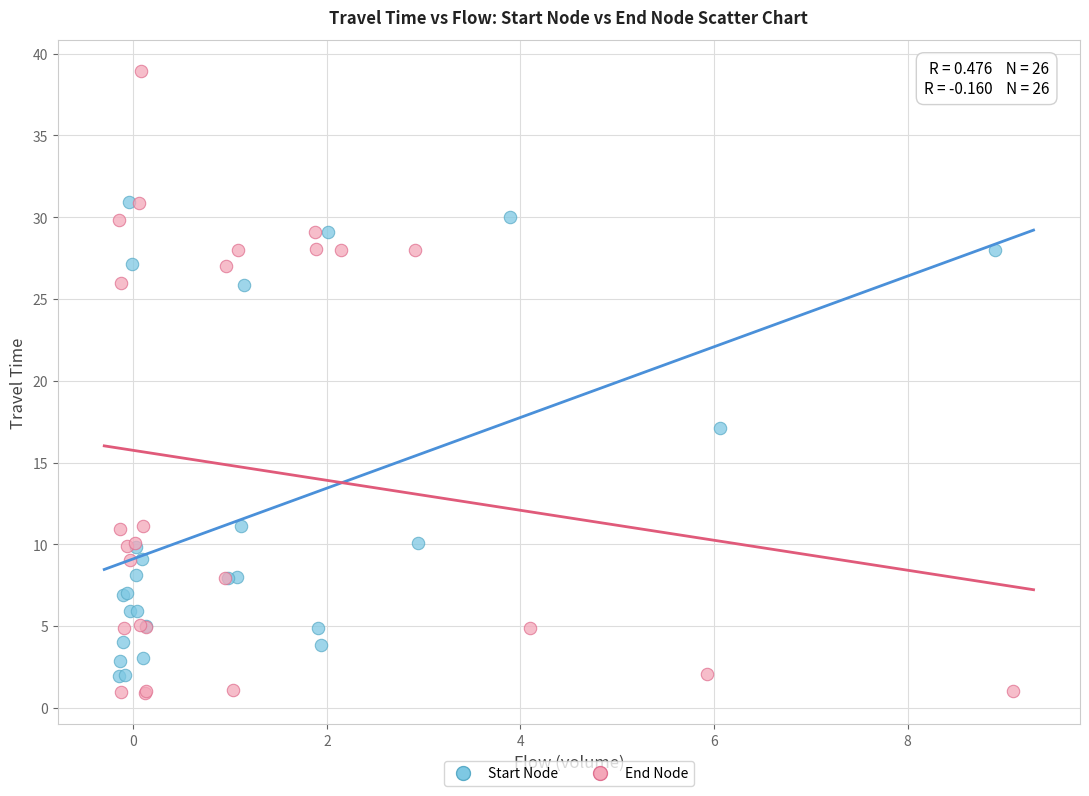

Which series reaches the maximum Y coordinate?

End Node